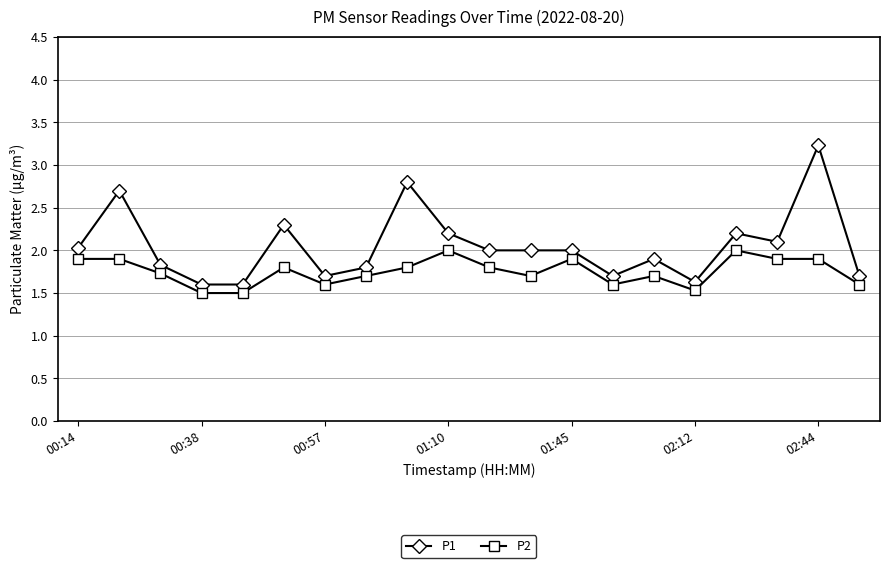

What is the value of the P2 point at the 19th from the left?

1.9